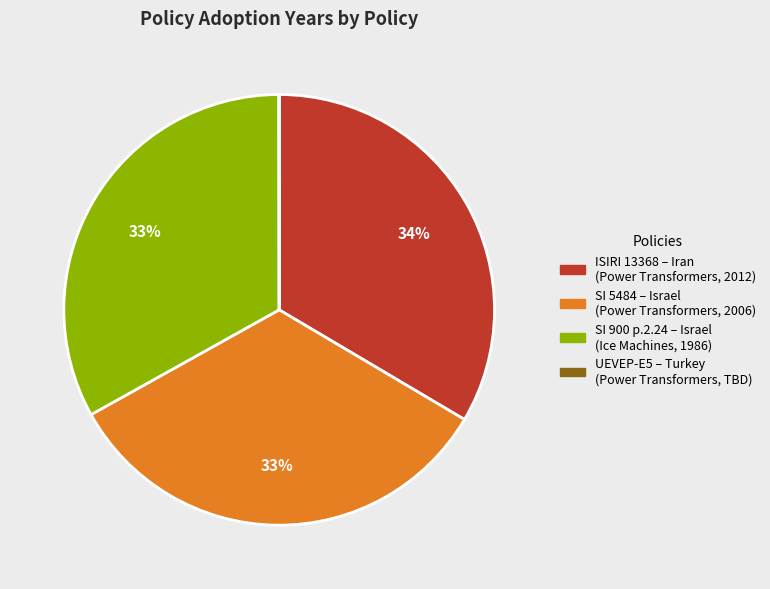

True or false: SI 5484 – Israel (Power Transformers, 2006) accounts for 33% of the total.

True